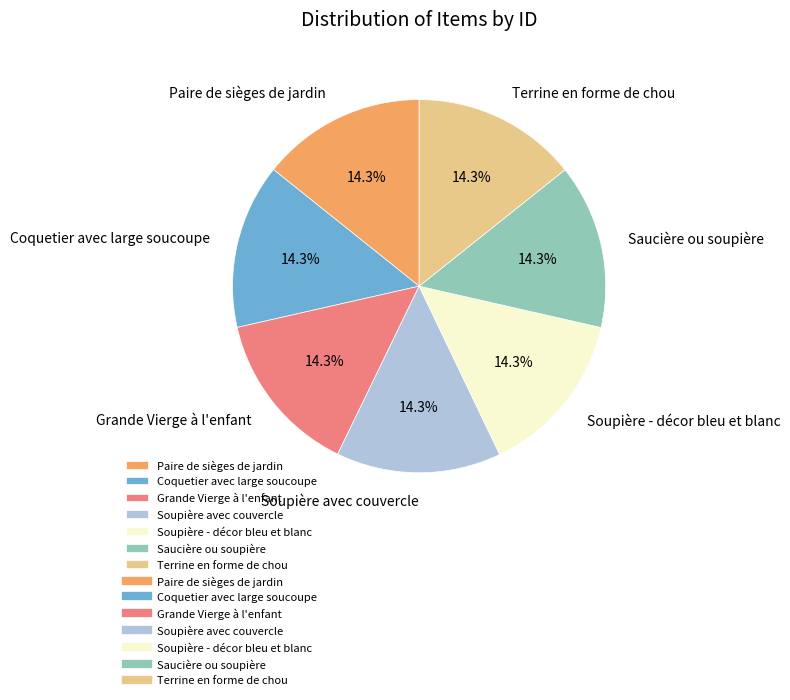

Is Soupière - décor bleu et blanc the majority of the pie?

No